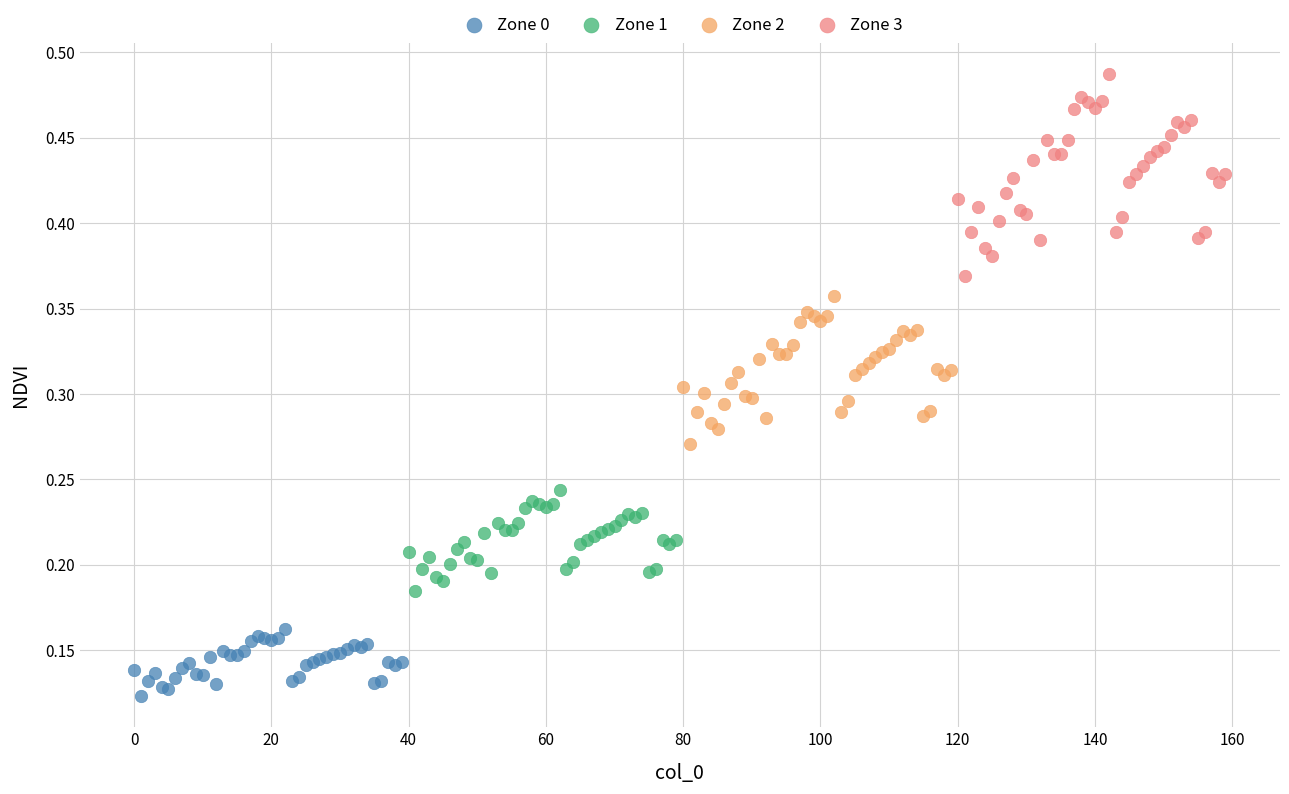

Which series contains the lowest Y value?

Zone 0